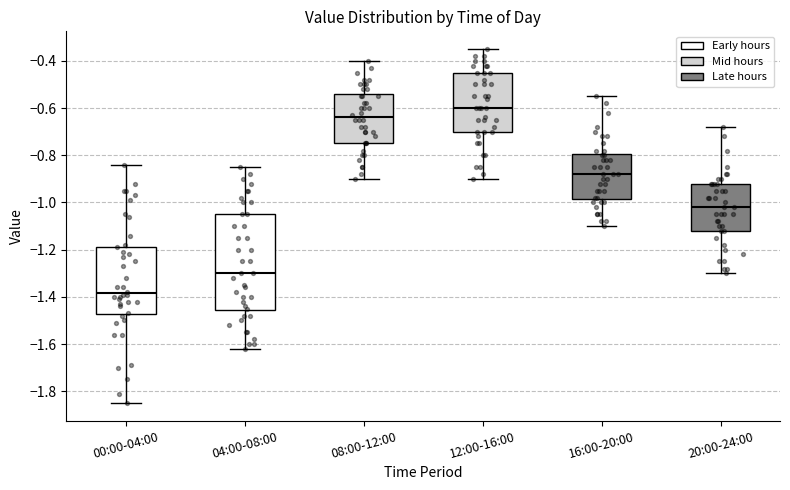

Where does the upper whisker of the box for 20:00-24:00 end on the y-axis? The values are not printed on the chart, so give them approximately, as read against the axis.

-0.68